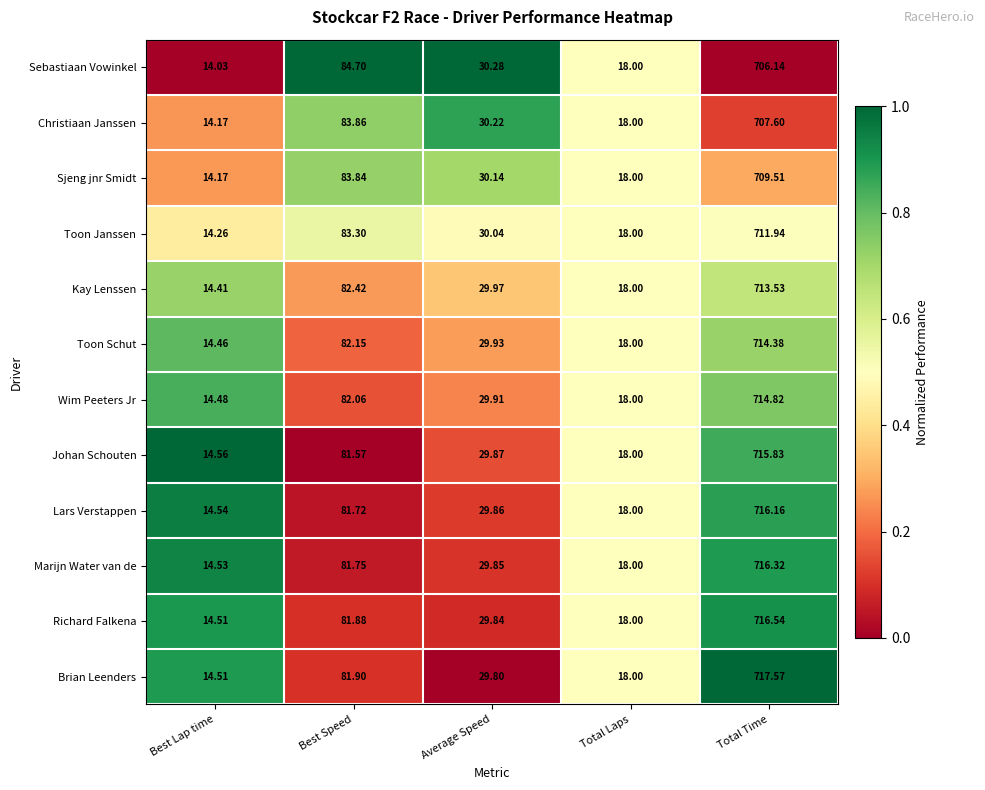

Where is Toon Janssen nearest to the value 363?

Best Speed